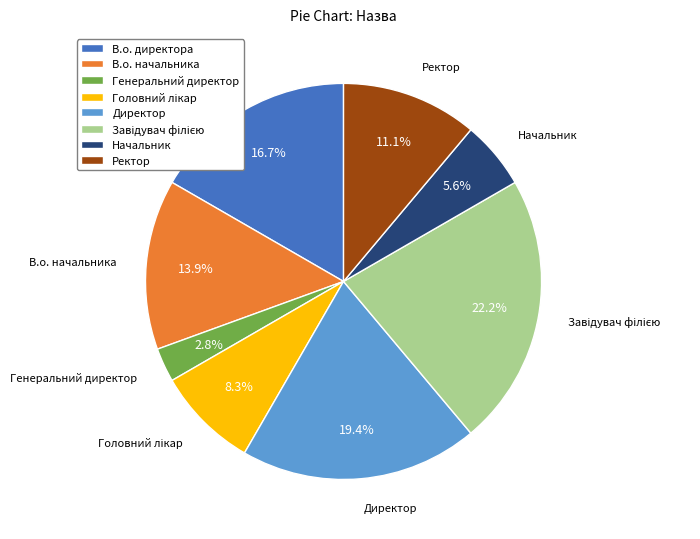

Is there a majority slice in this chart?

No